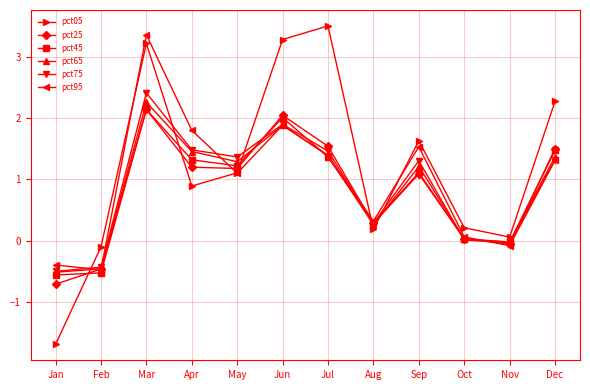

The value of pct45 at Nov is -0.0. True or false?

True